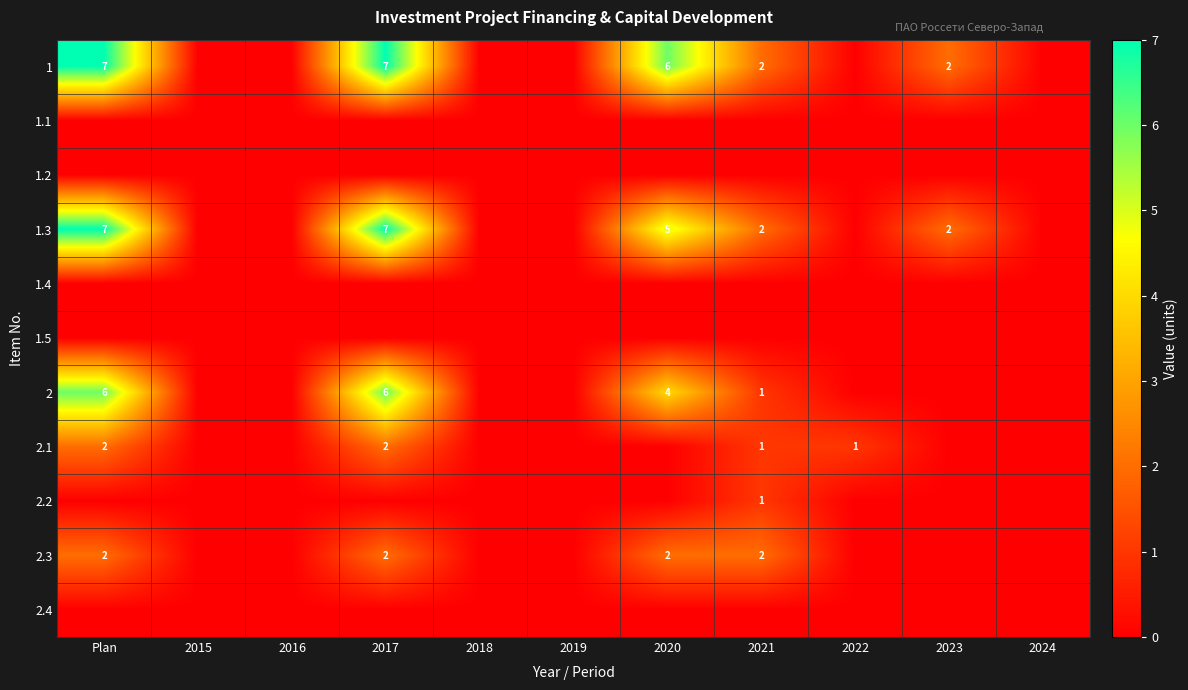

True or false: 1 has a value of 2 at 2023.

True